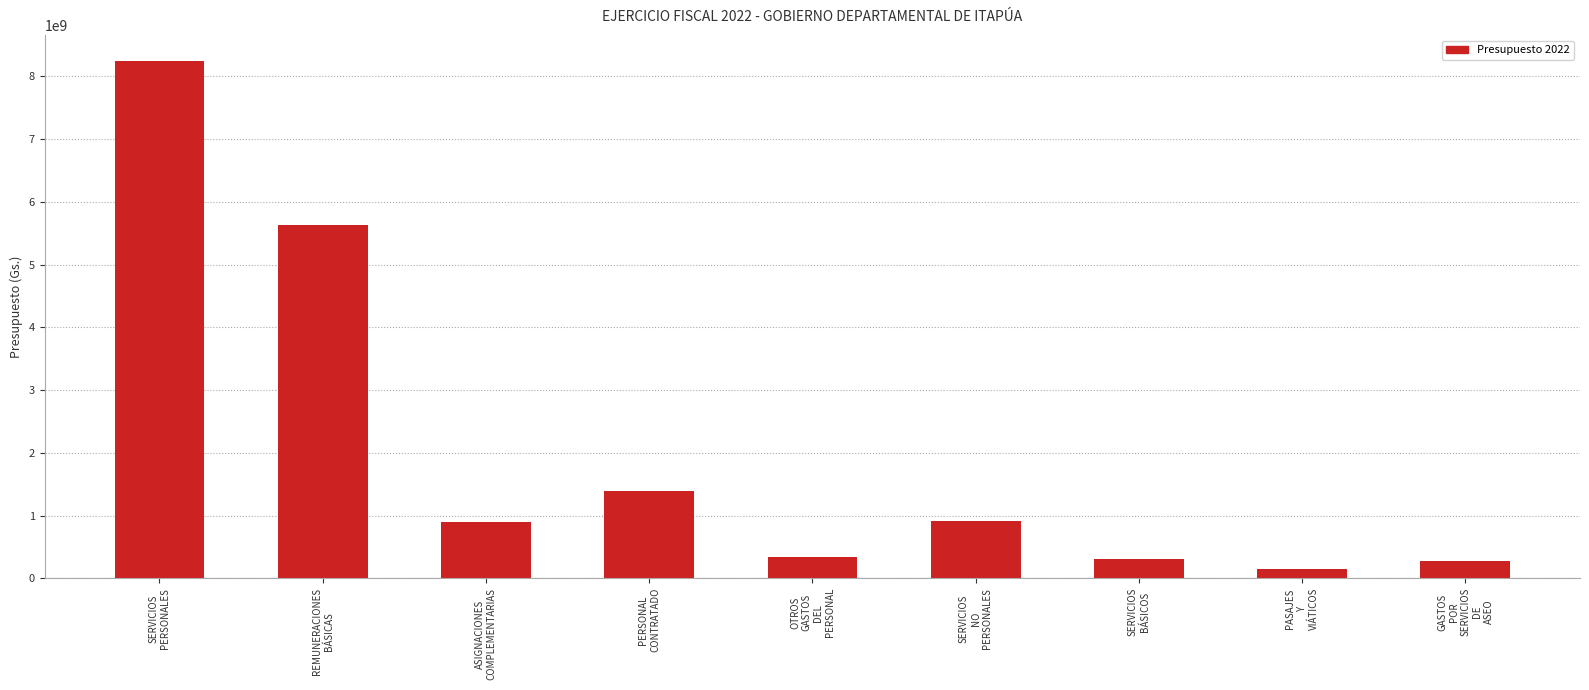

What is the change in value from SERVICIOS
NO
PERSONALES to SERVICIOS
BÁSICOS?

-595934143